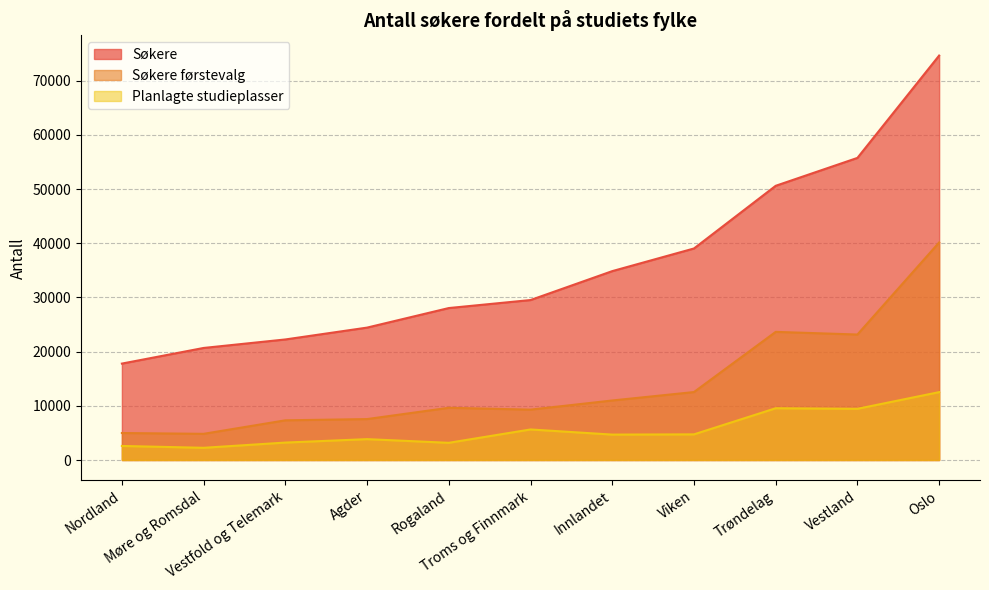

True or false: Søkere has a value of 28091 at Nordland.

False